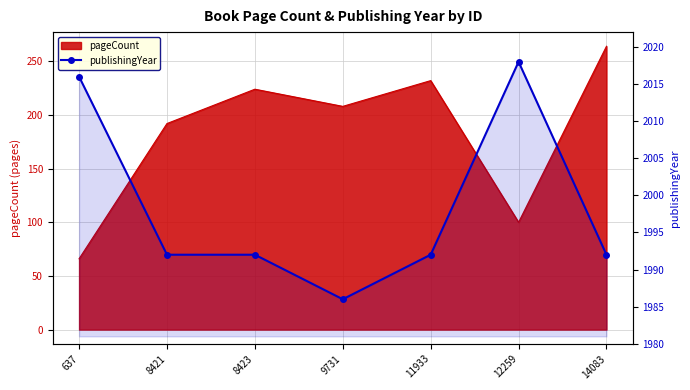

The chart shows a value of 1992 at 8423. True or false?

True